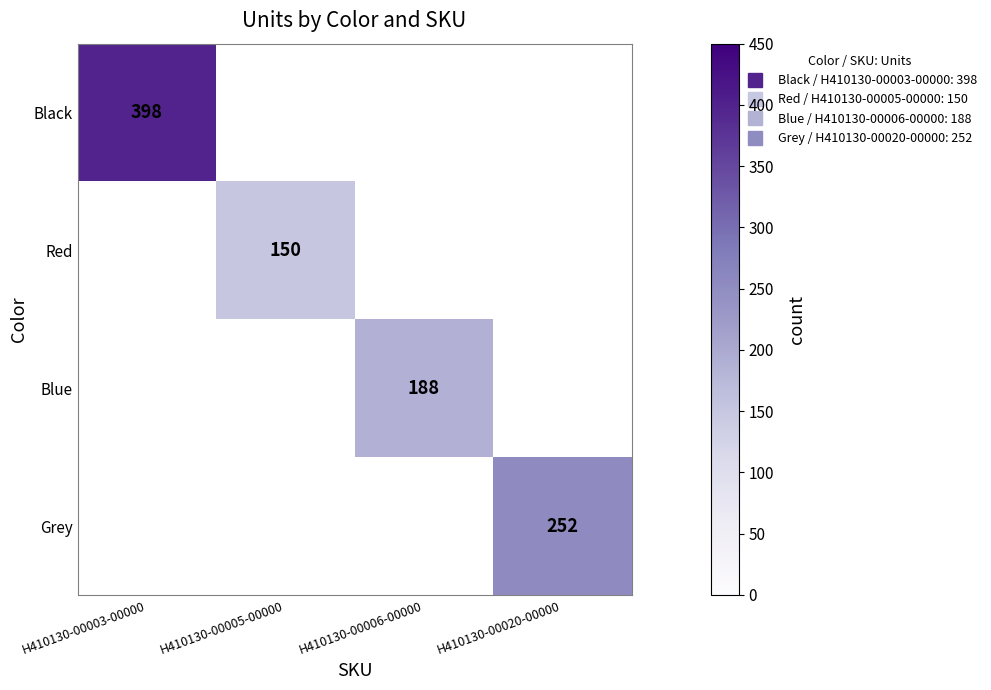

The Black series shows 398.0 at H410130-00003-00000. True or false?

True